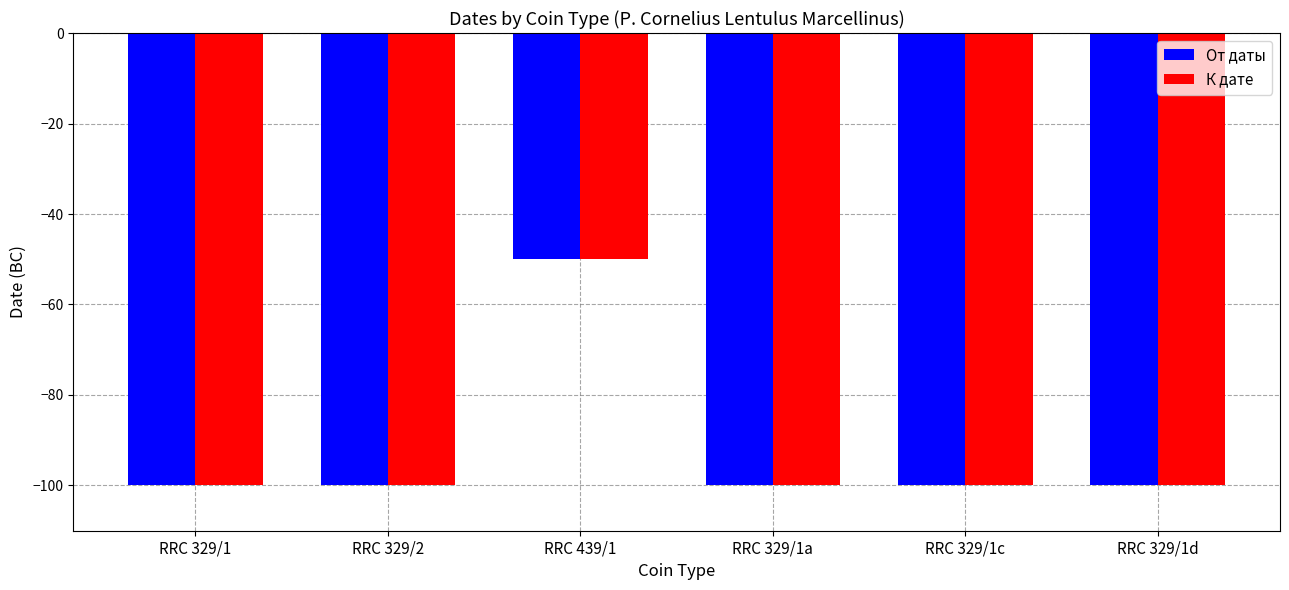

The К дате series shows -49 at RRC 329/1c. True or false?

False